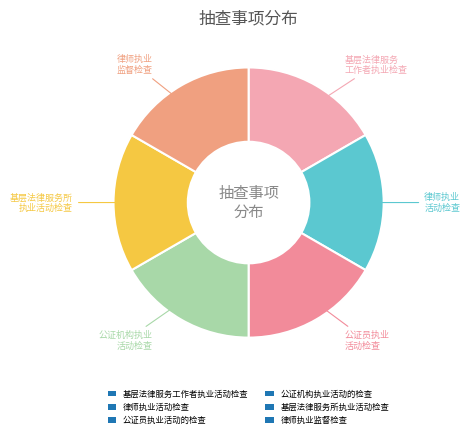

True or false: 律师执业活动检查 accounts for 26% of the total.

False